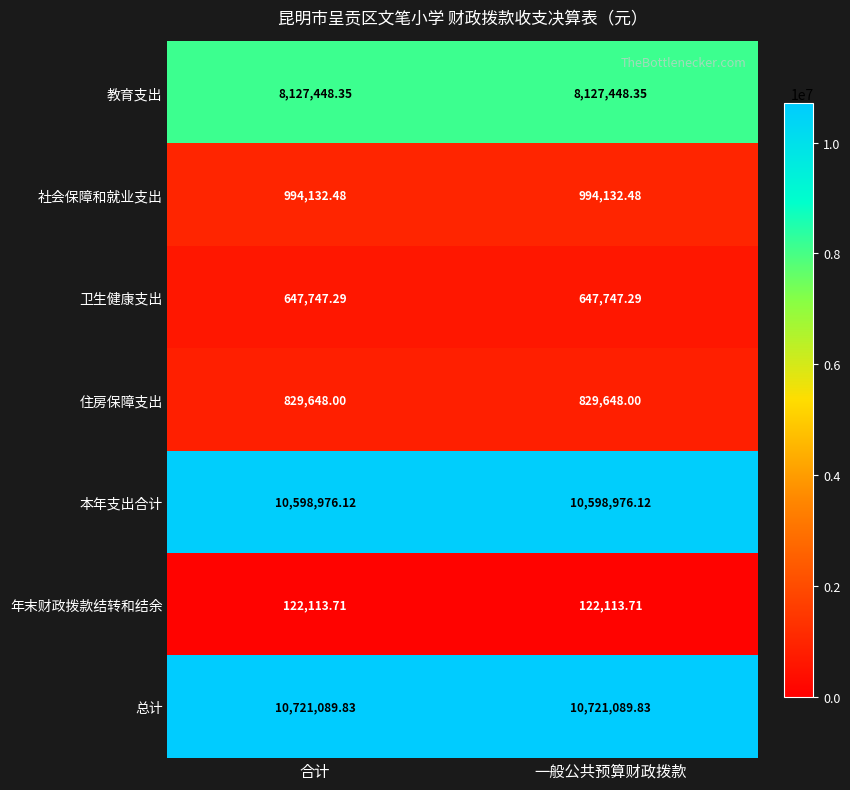

Rank the series at 一般公共预算财政拨款 from highest to lowest value.

总计, 本年支出合计, 教育支出, 社会保障和就业支出, 住房保障支出, 卫生健康支出, 年末财政拨款结转和结余